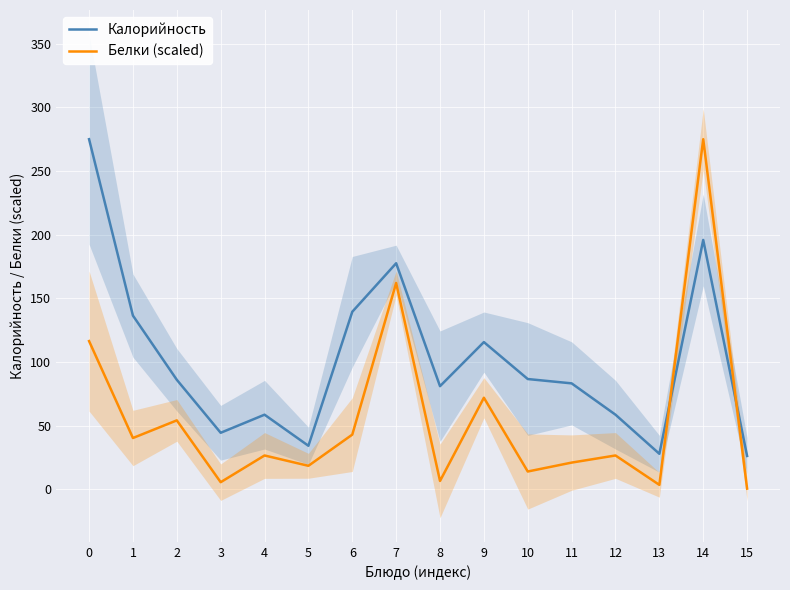

Which has a higher value, 9 or 14?

14